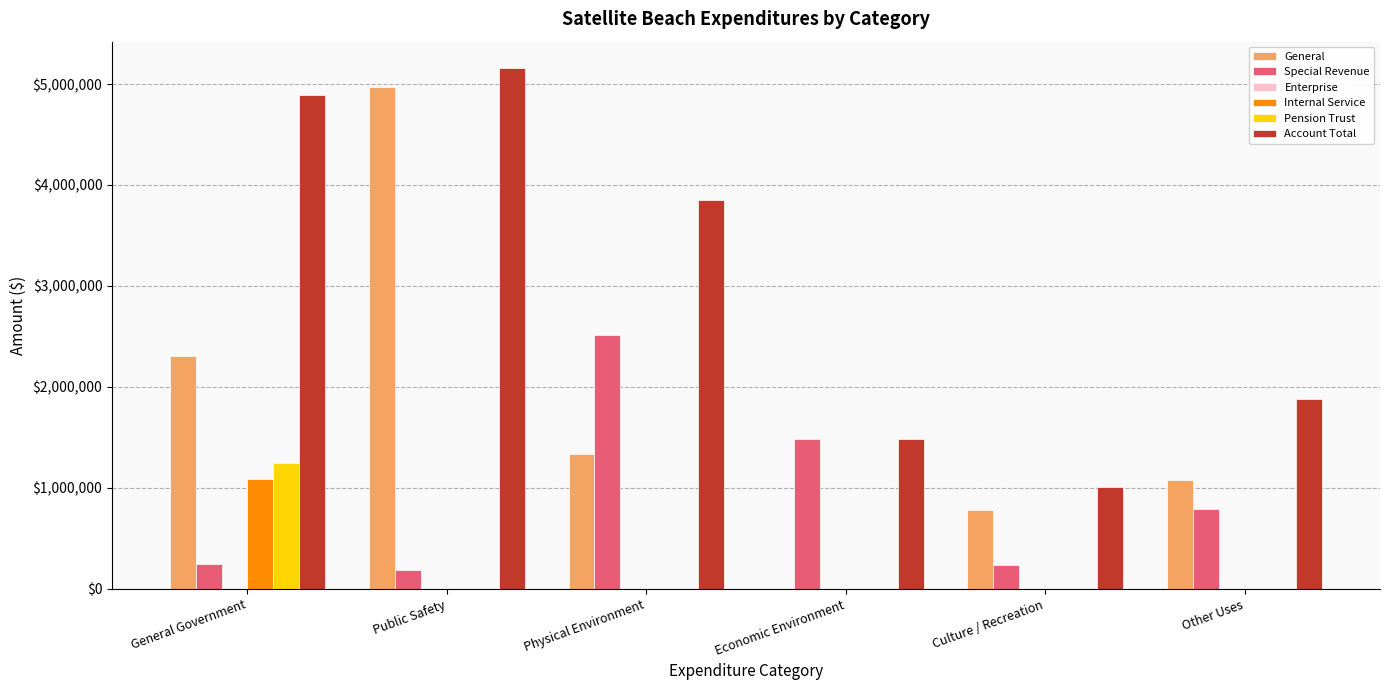

Count the number of categories in the chart.

6